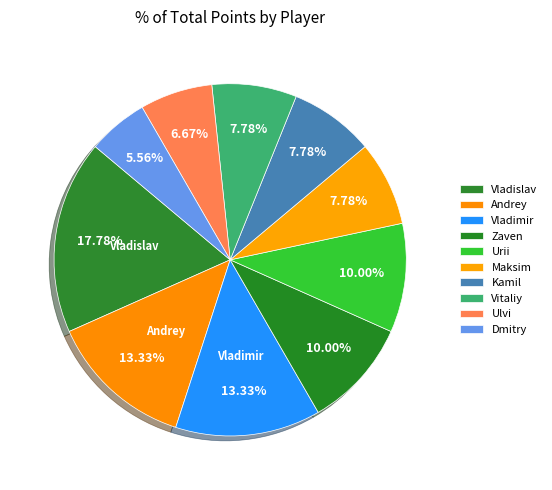

How many slices are in this pie chart?

10